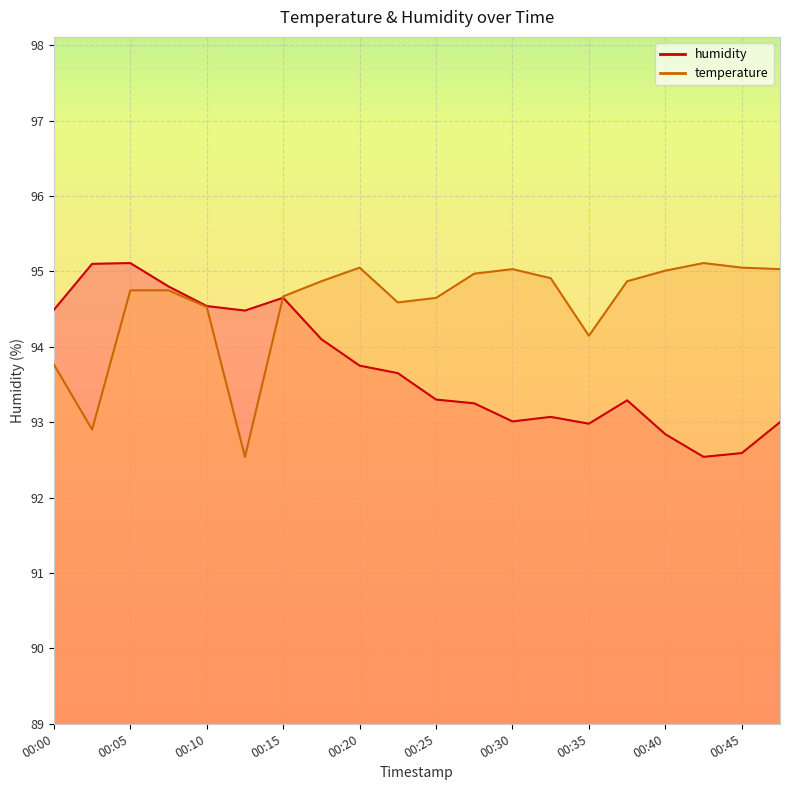

True or false: humidity has more than 2 points higher than both neighbors.

True